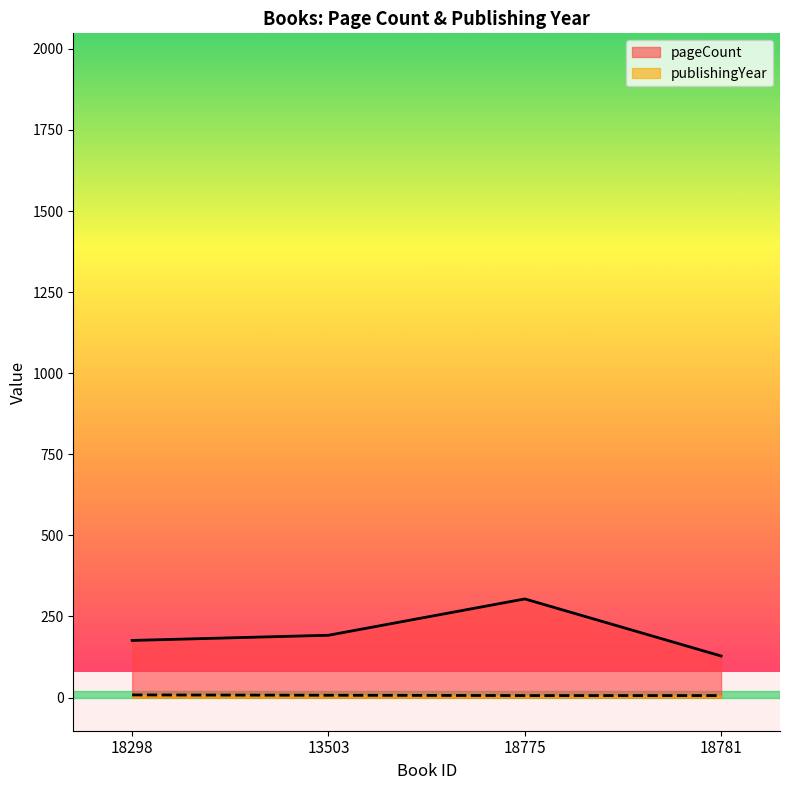

True or false: publishingYear has a value of 9 at 18781.

False